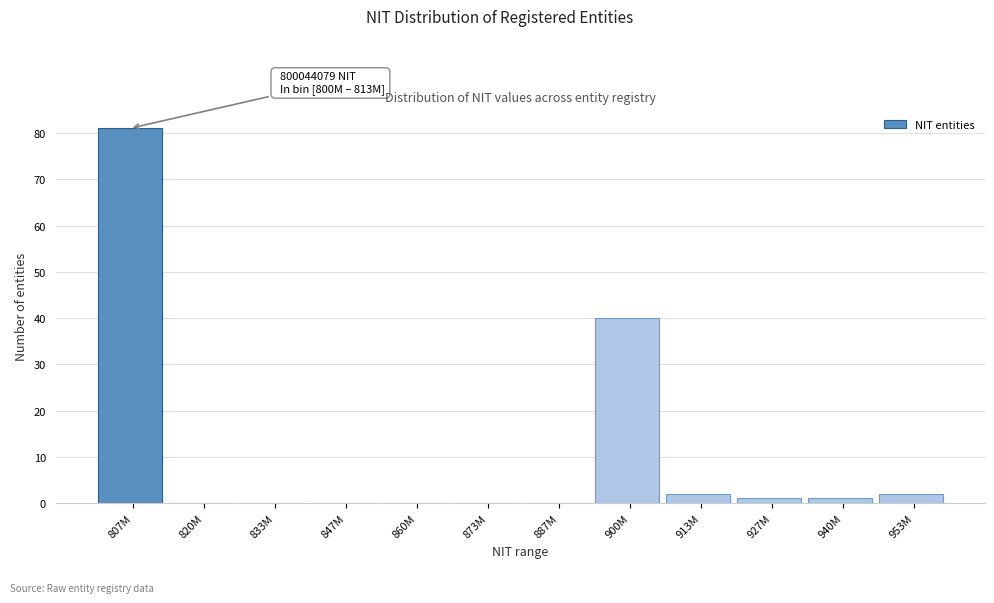

Reading right to left, list all the values displayed in this chart.

953M=2	940M=1	927M=1	913M=2	900M=40	887M=0	873M=0	860M=0	847M=0	833M=0	820M=0	807M=81